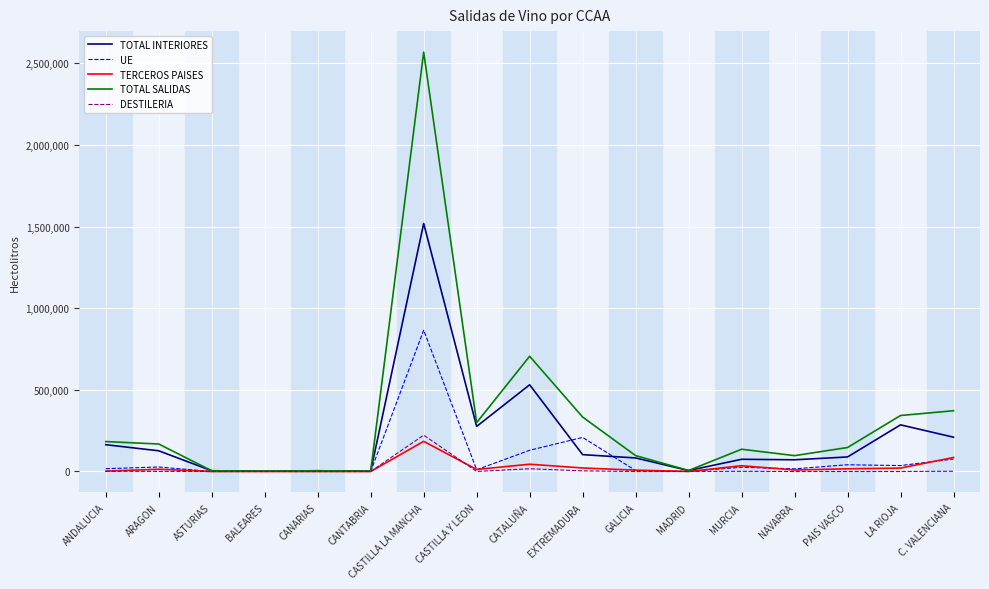

At which category is the sum across all series the highest?

CASTILLA LA MANCHA